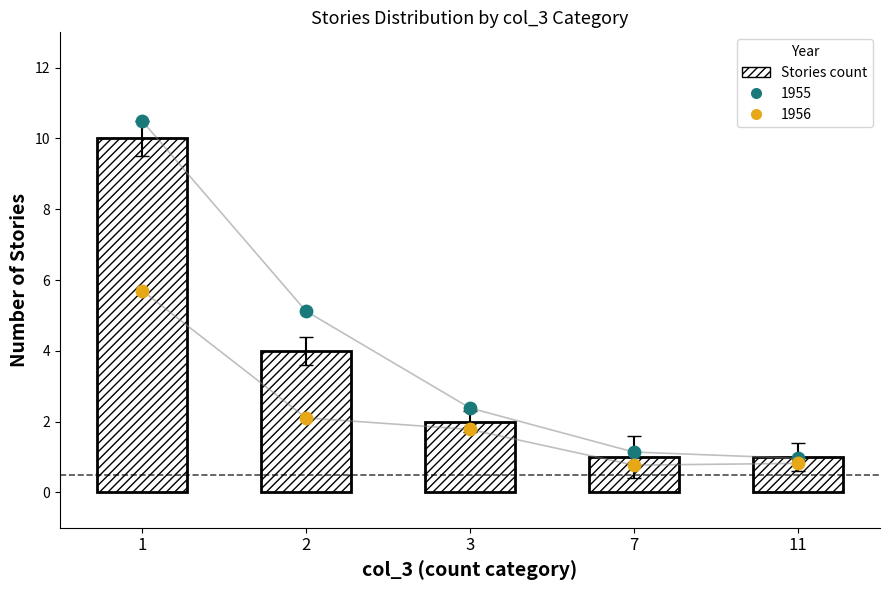

Which has a higher value, 1 or 11?

1